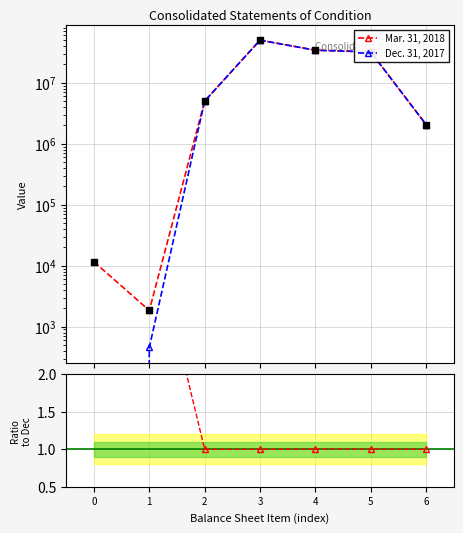

Which series contains the lowest Y value?

Dec. 31, 2017